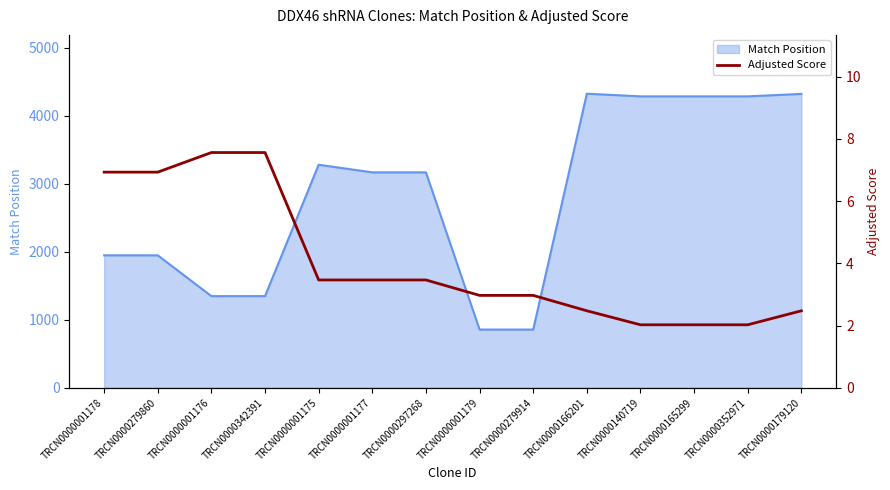

Reading right to left, what are all the values shown in this chart?

TRCN0000179120=2.5	TRCN0000352971=2.0	TRCN0000165299=2.0	TRCN0000140719=2.0	TRCN0000166201=2.5	TRCN0000279914=3.0	TRCN0000001179=3.0	TRCN0000297268=3.5	TRCN0000001177=3.5	TRCN0000001175=3.5	TRCN0000342391=7.6	TRCN0000001176=7.6	TRCN0000279860=6.9	TRCN0000001178=6.9